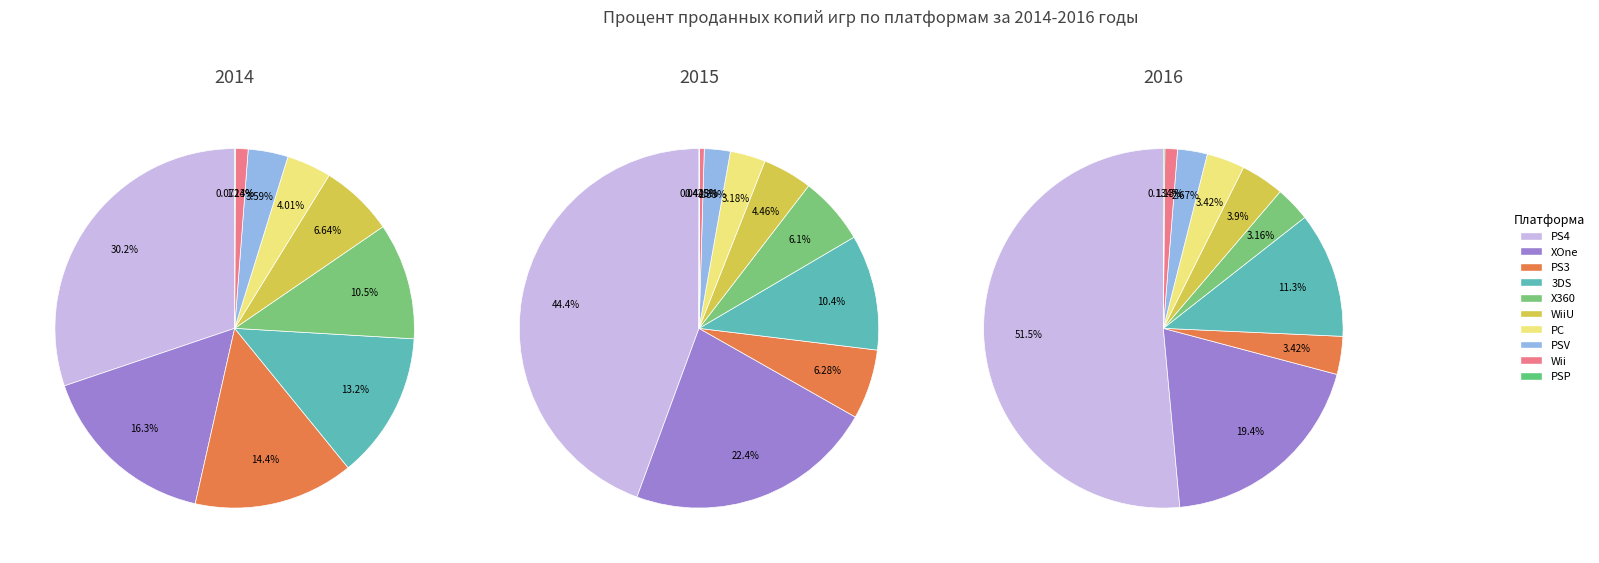

Is 6 the majority of the pie?

No